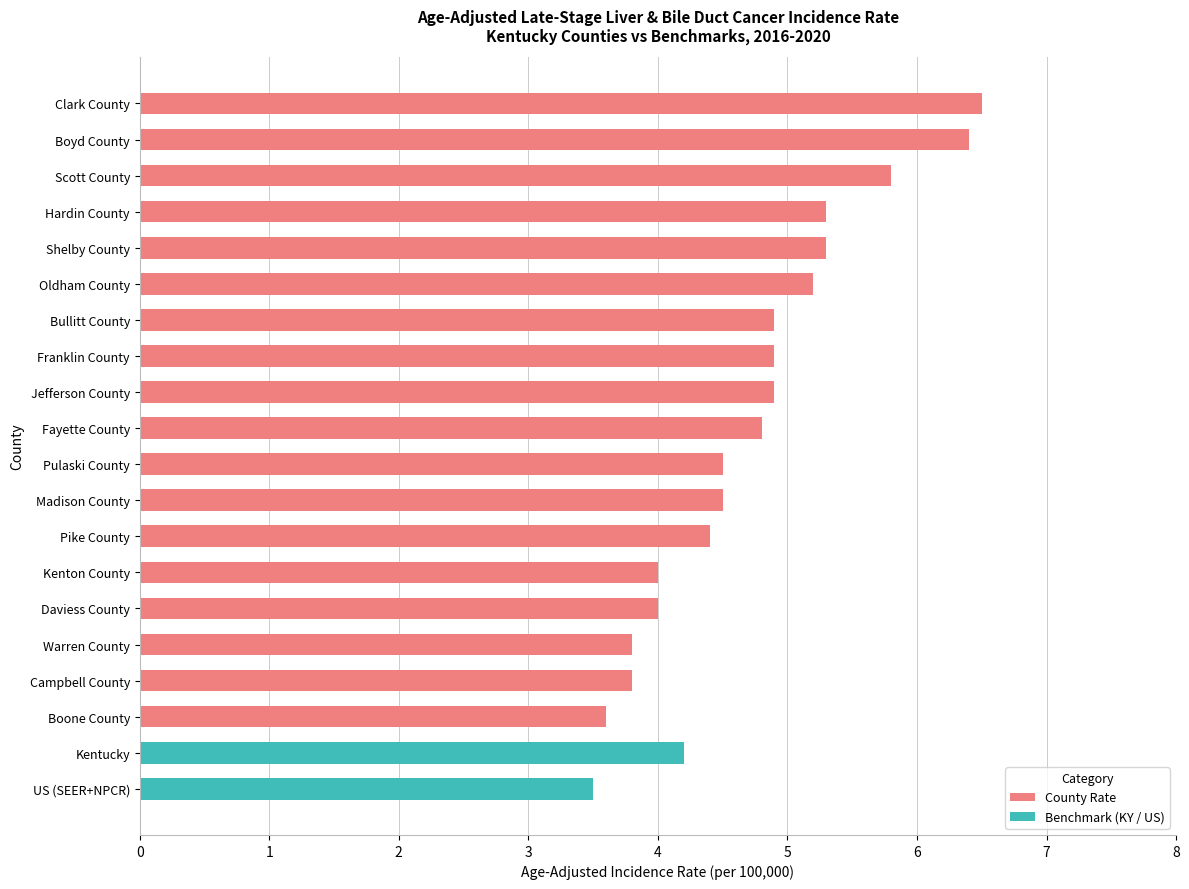

What is the greatest value displayed?

6.5